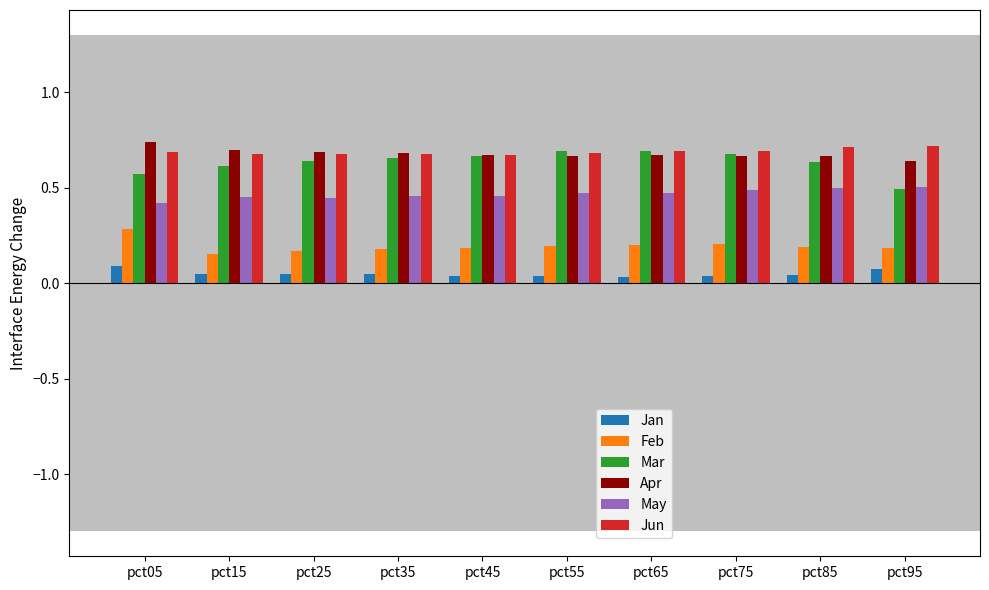

Count the Jan values in the range 0 to 1.

10